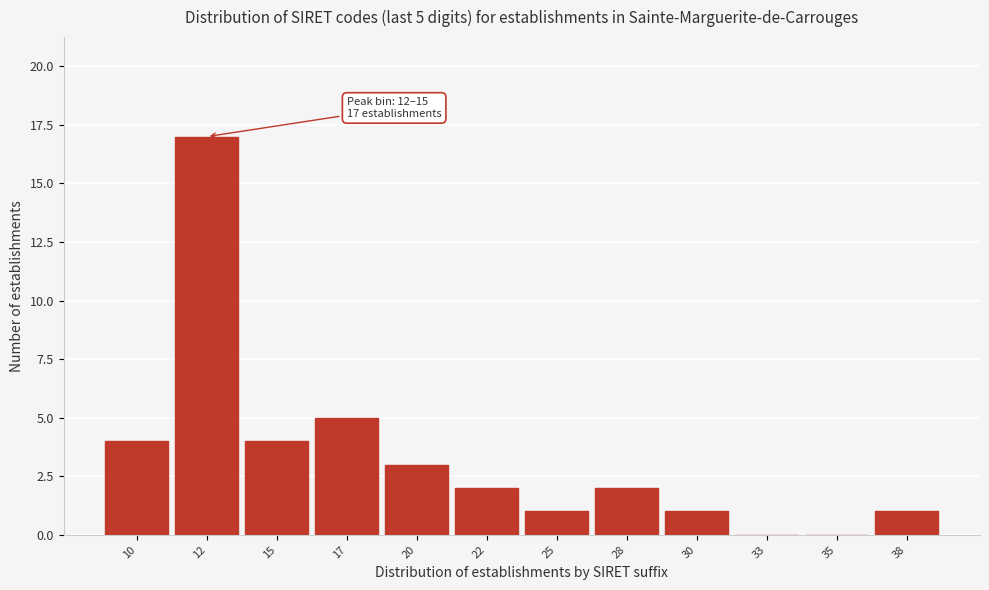

Reading left to right, transcribe all the data shown in this chart.

10=4	12=17	15=4	17=5	20=3	22=2	25=1	28=2	30=1	33=0	35=0	38=1